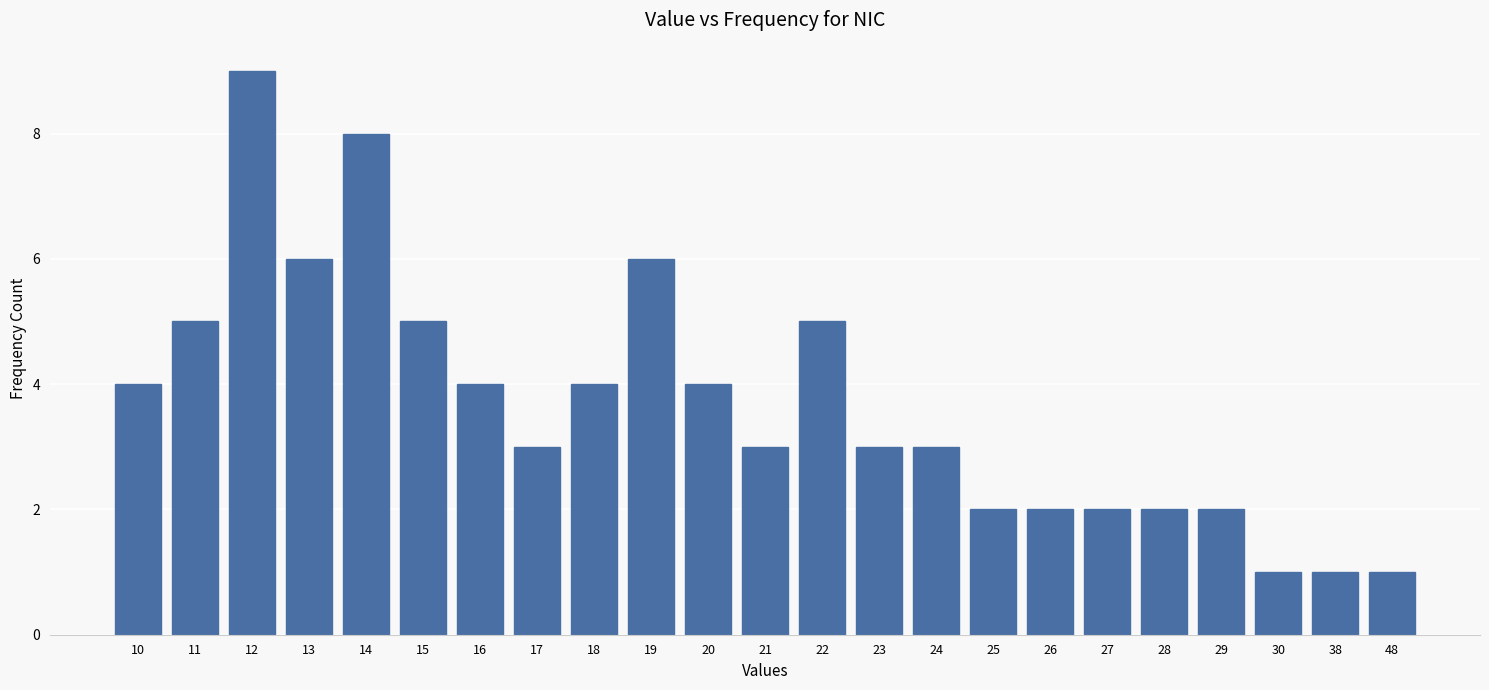

Reading left to right, list all the values displayed in this chart.

4	5	9	6	8	5	4	3	4	6	4	3	5	3	3	2	2	2	2	2	1	1	1